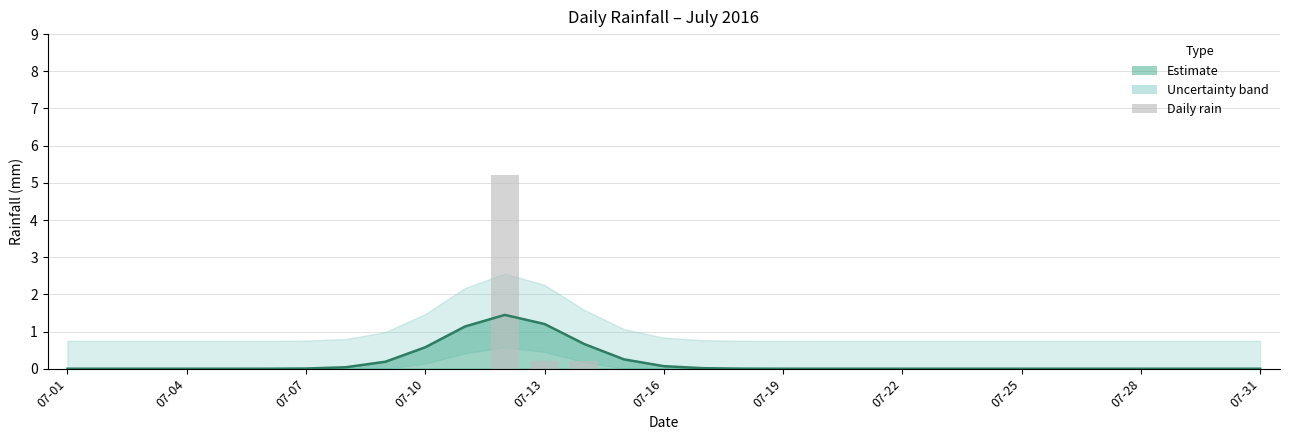

What is the average value?

0.2